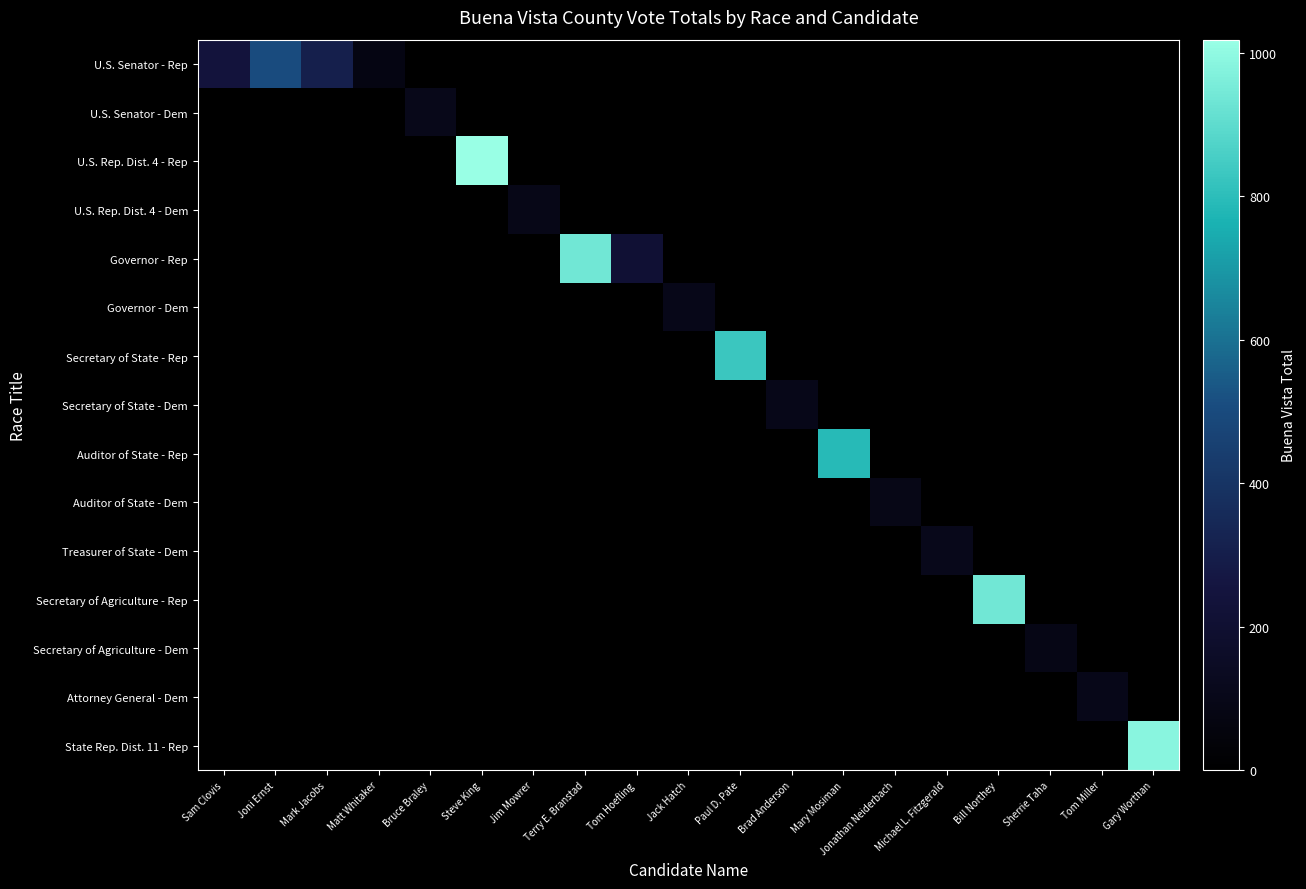

Count the number of data series in this chart.

15